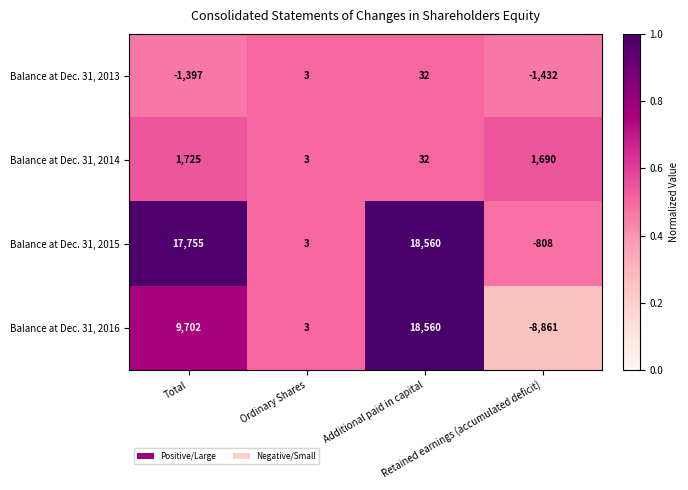

Which label corresponds to the largest value in the chart?

Additional paid in capital